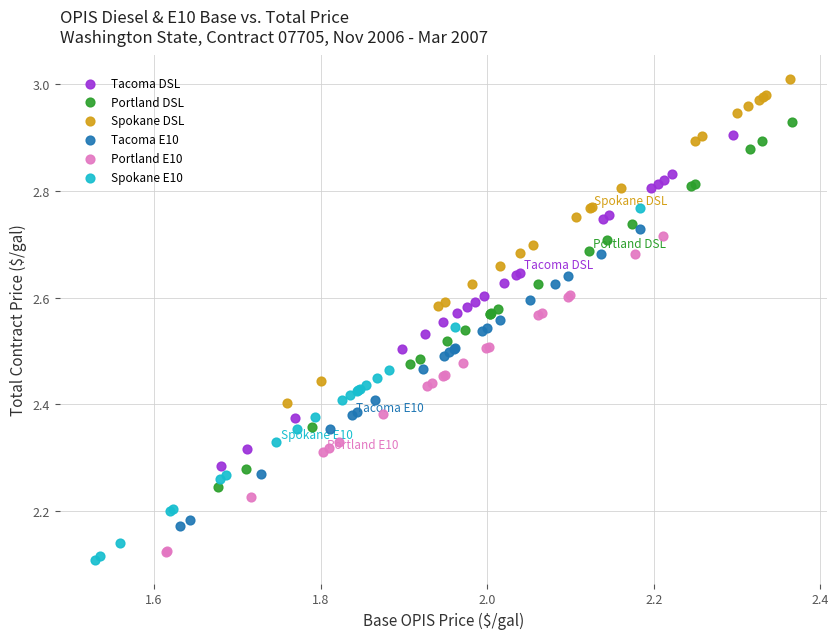

Which series contains the highest Y value?

Spokane DSL